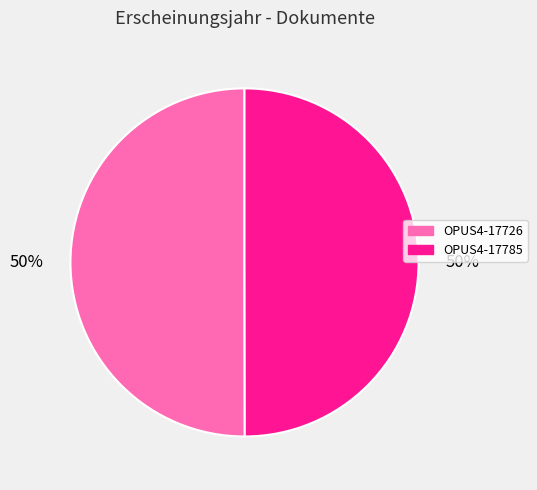

To the nearest percent, what portion does OPUS4-17726 represent?

50%